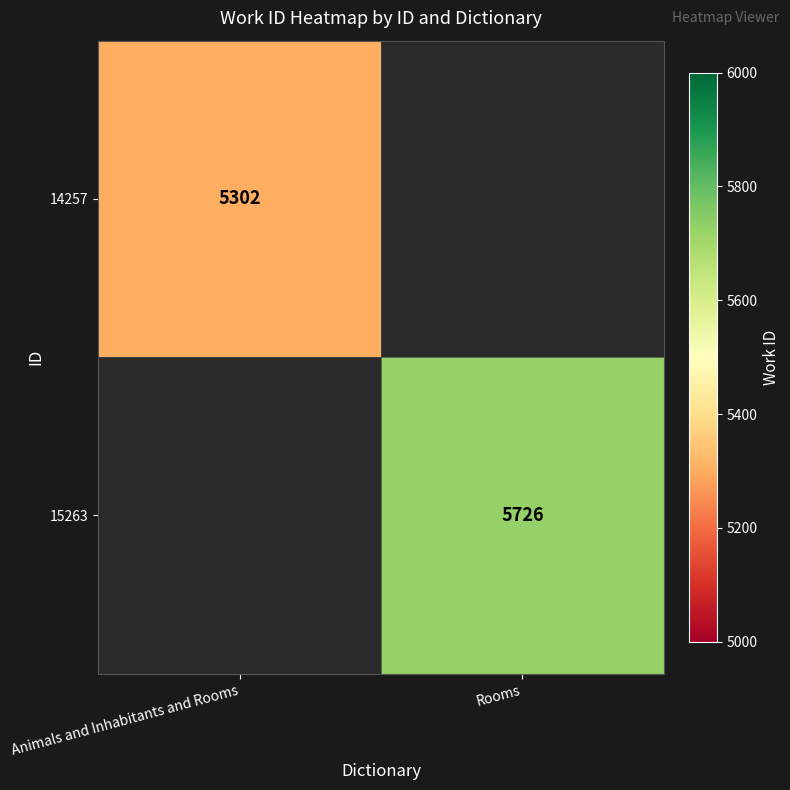

Which label corresponds to the largest value in the chart?

Rooms